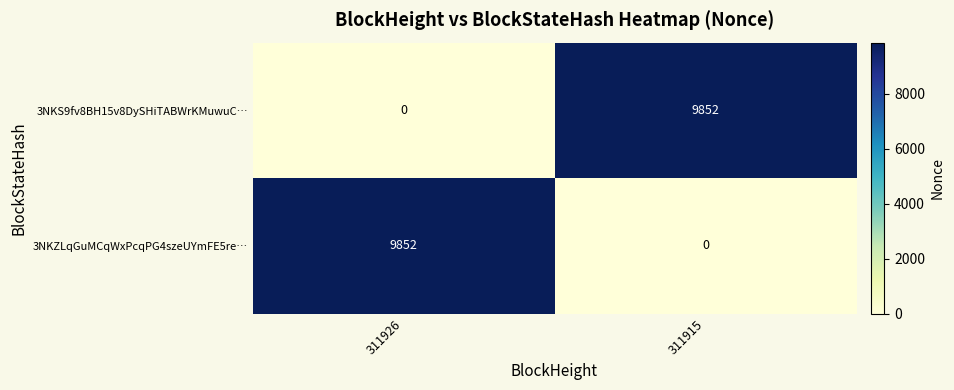

What is the total value across all series at 311915?

9852